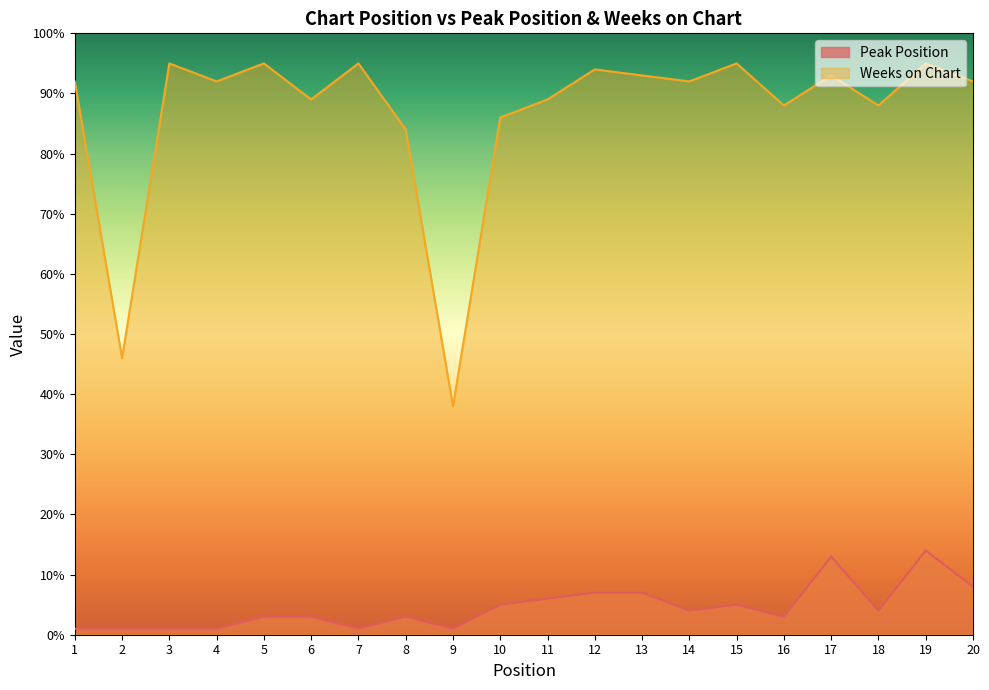

How many data points in Weeks on Chart are above 92?

8